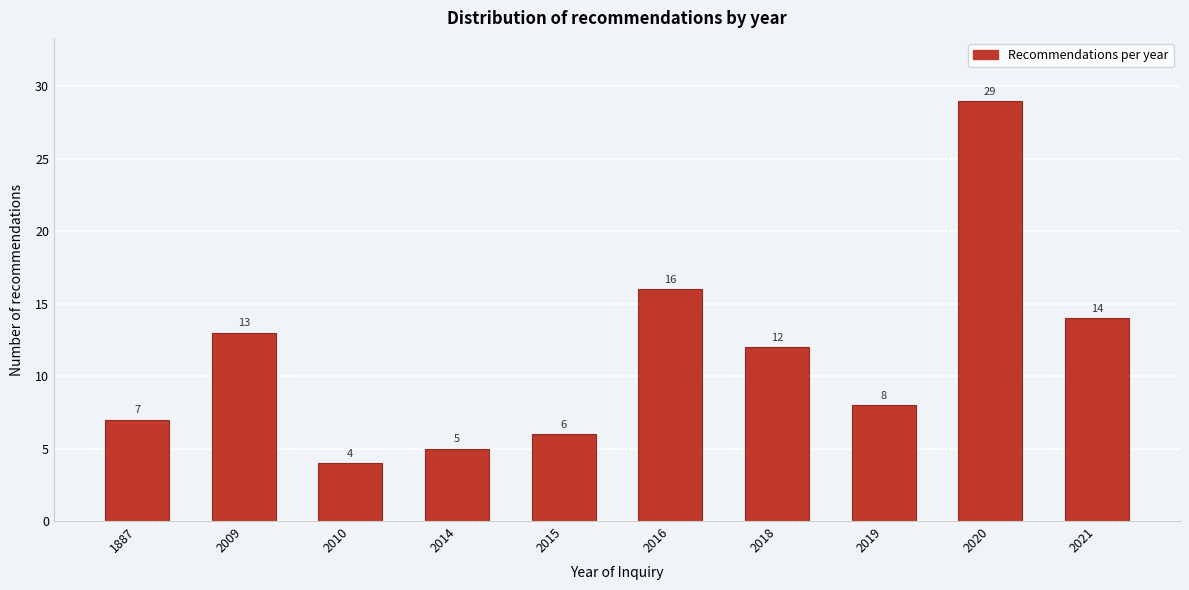

Reading left to right, list all the values displayed in this chart.

1887=7	2009=13	2010=4	2014=5	2015=6	2016=16	2018=12	2019=8	2020=29	2021=14